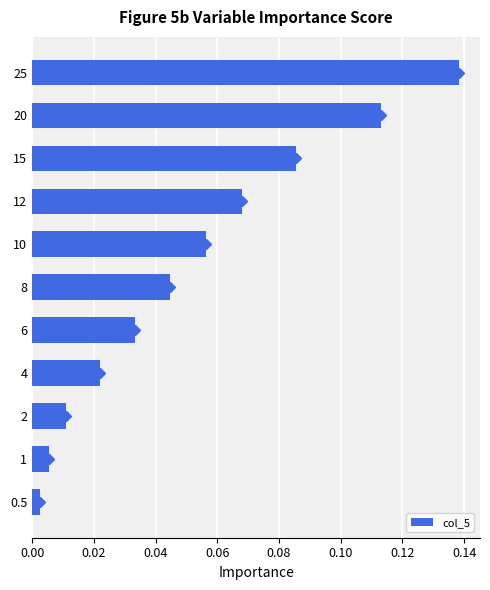

What is the sum of all values?

0.6